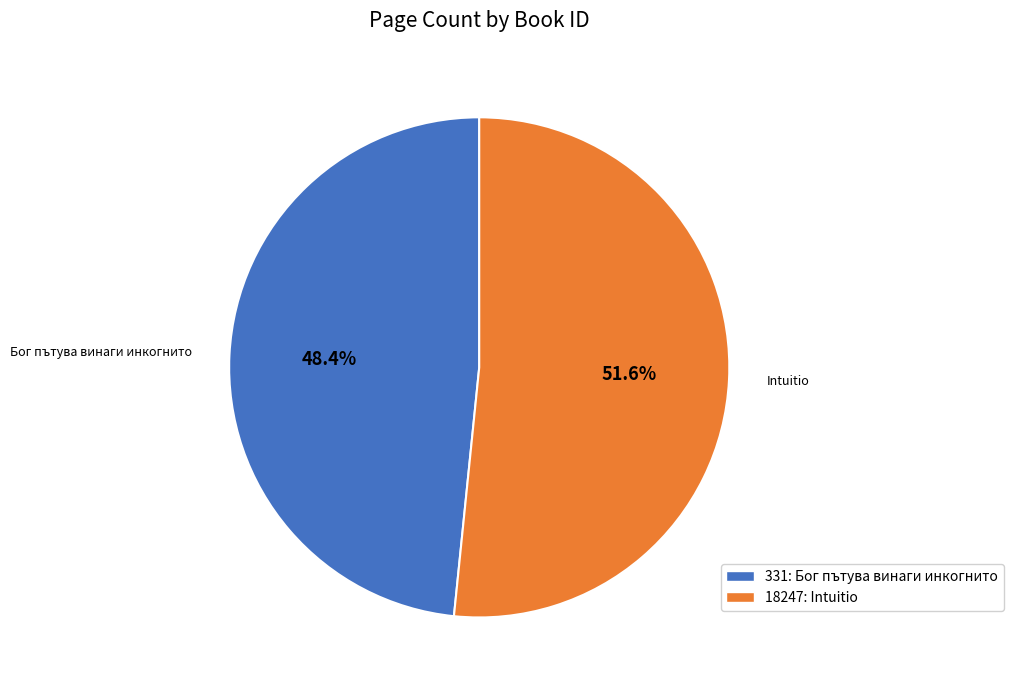

What percentage is NOT represented by 18247?

48.4%